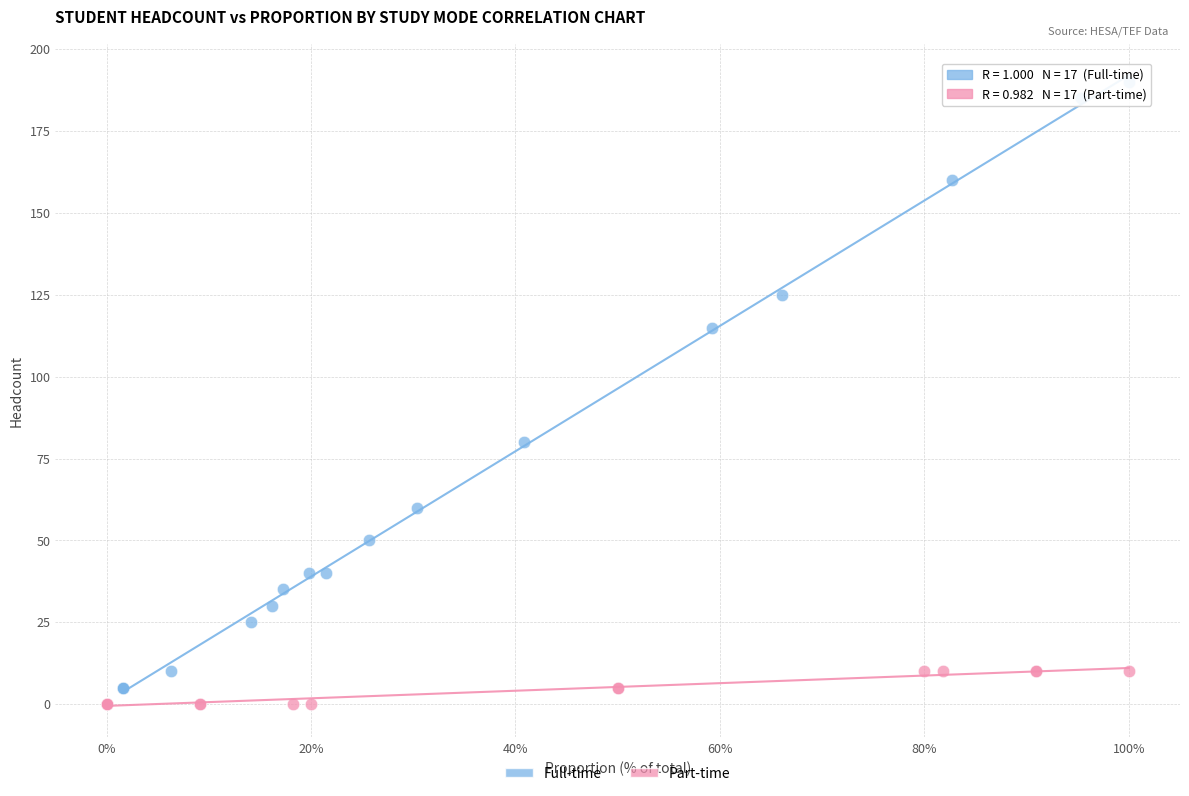

Which series has the largest Y range (max minus min)?

Full-time